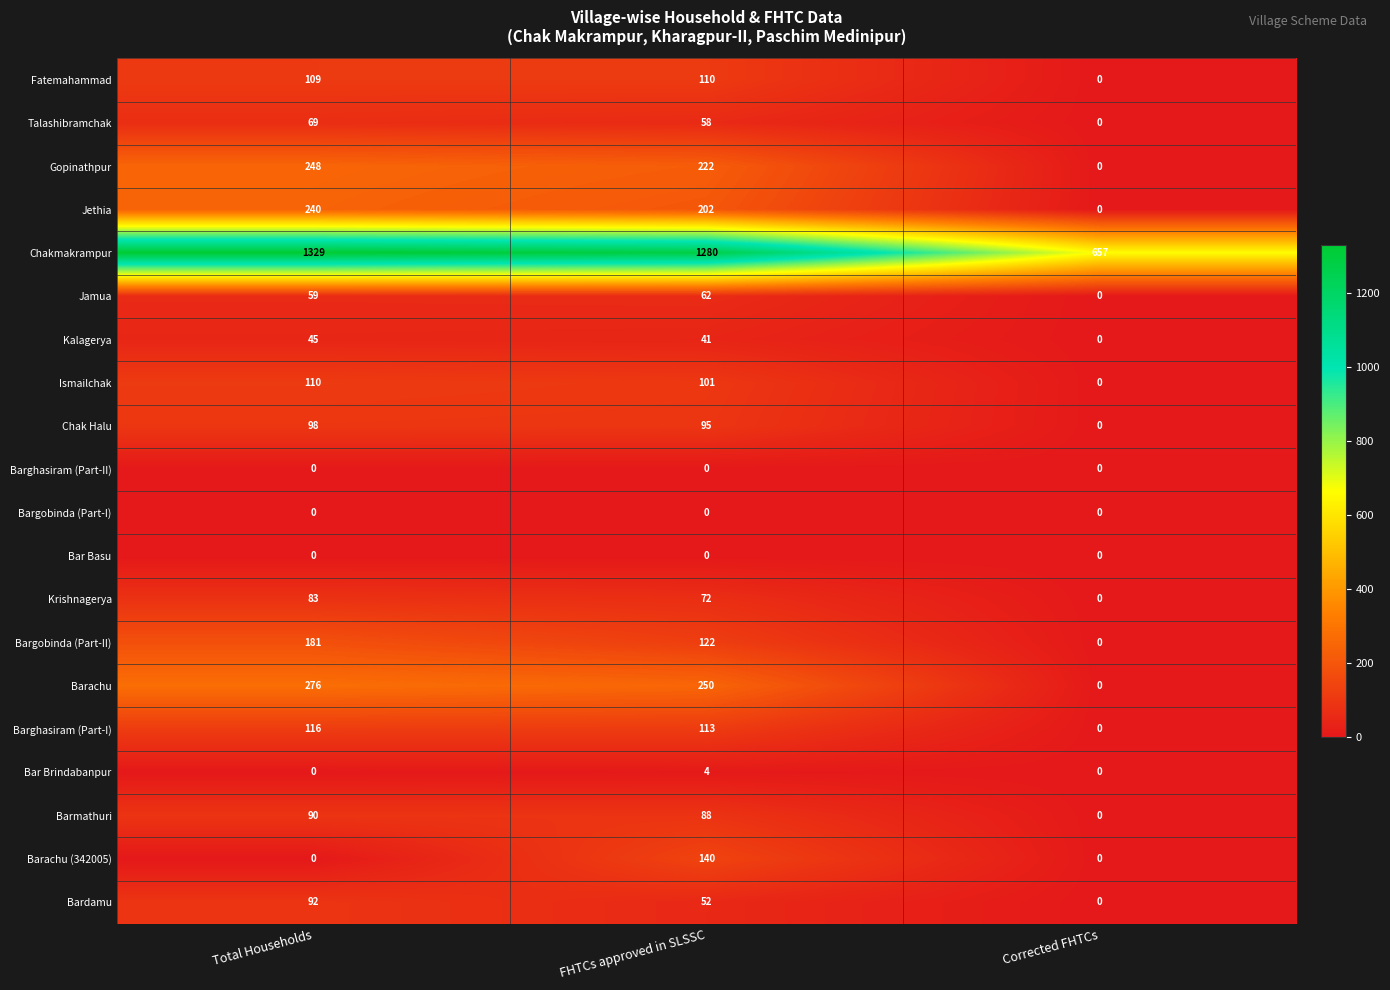

Which series has the widest spread of values?

Chakmakrampur